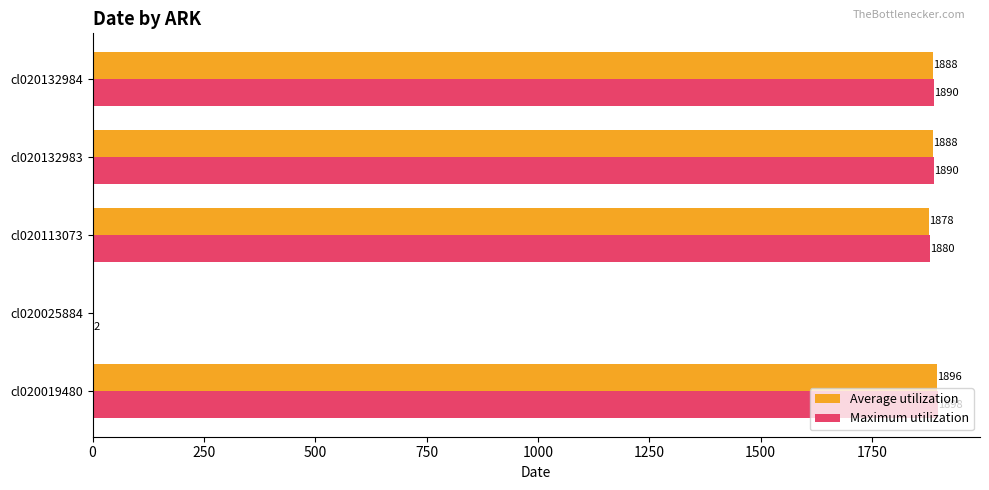

What is the maximum value shown in the chart?

1898